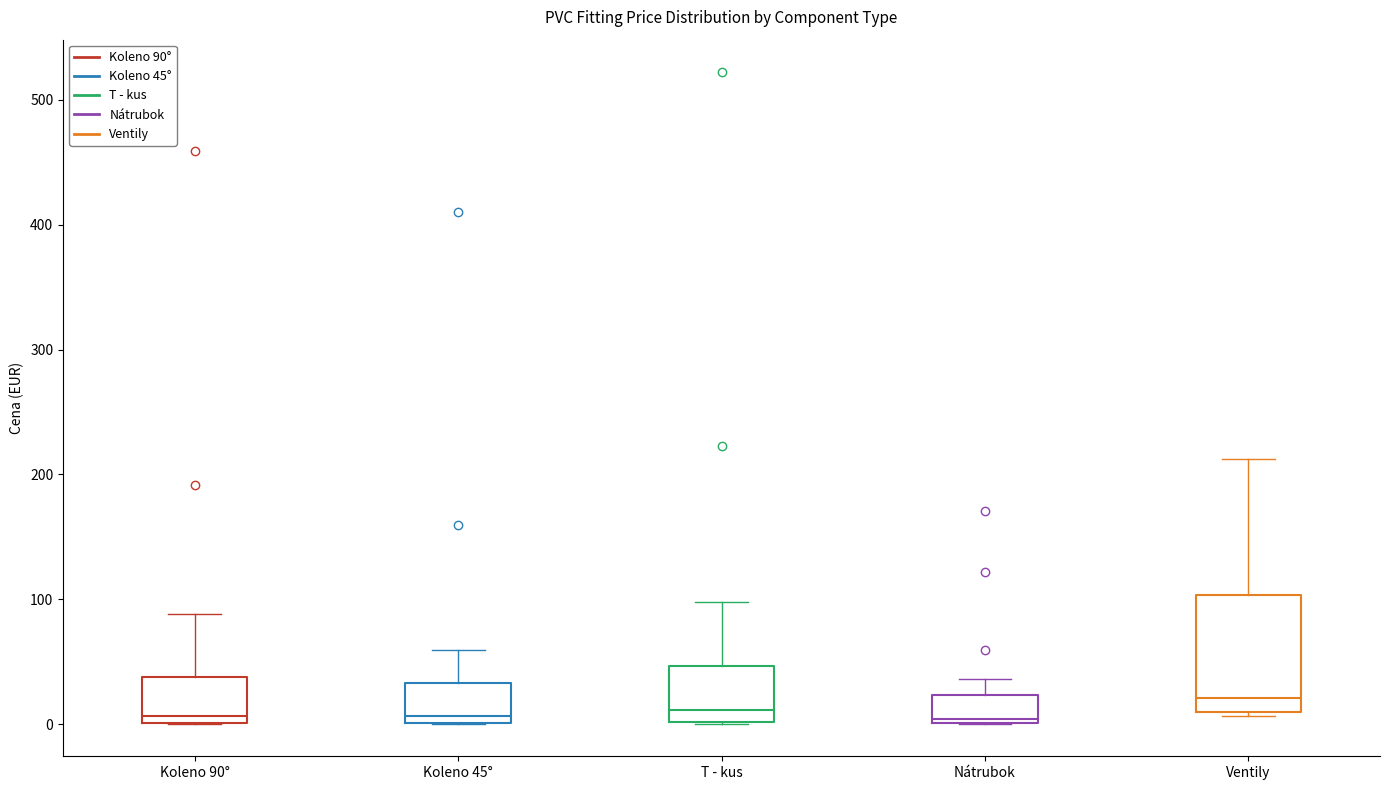

Which box is the tallest, from its lower edge to its upper edge?

Ventily